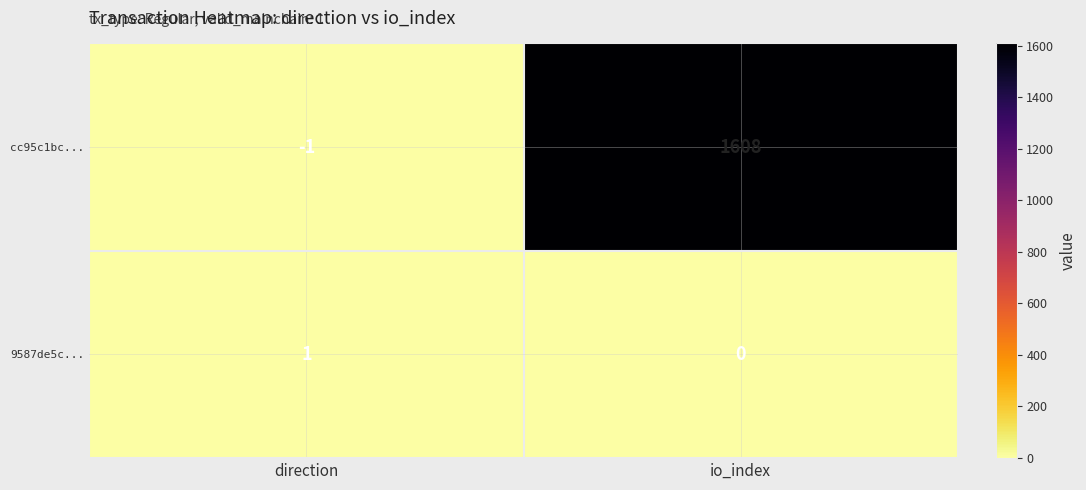

What is the spread (max minus min) of values at io_index?

1608